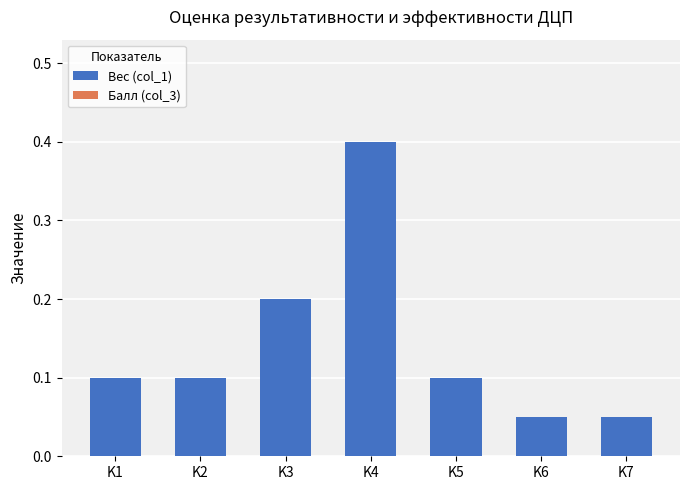

At which category does the chart reach its peak across all series?

K4